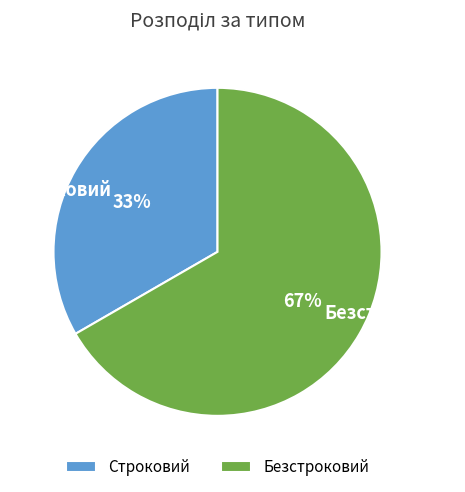

True or false: Строковий accounts for 33% of the total.

True